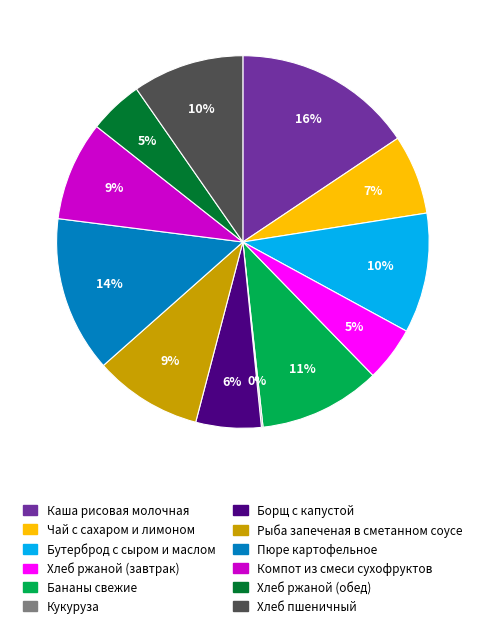

Do Хлеб ржаной (обед) and Хлеб ржаной (завтрак) together represent more than half of the pie?

No